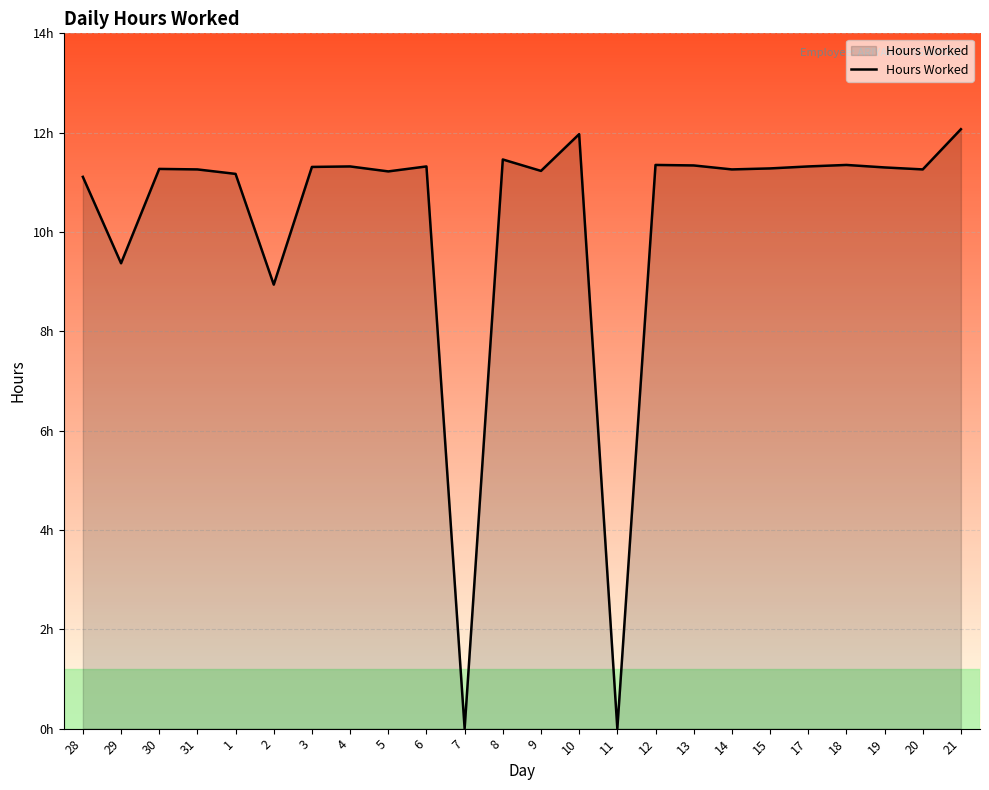

The chart shows a value of 11.3 at 4. True or false?

True